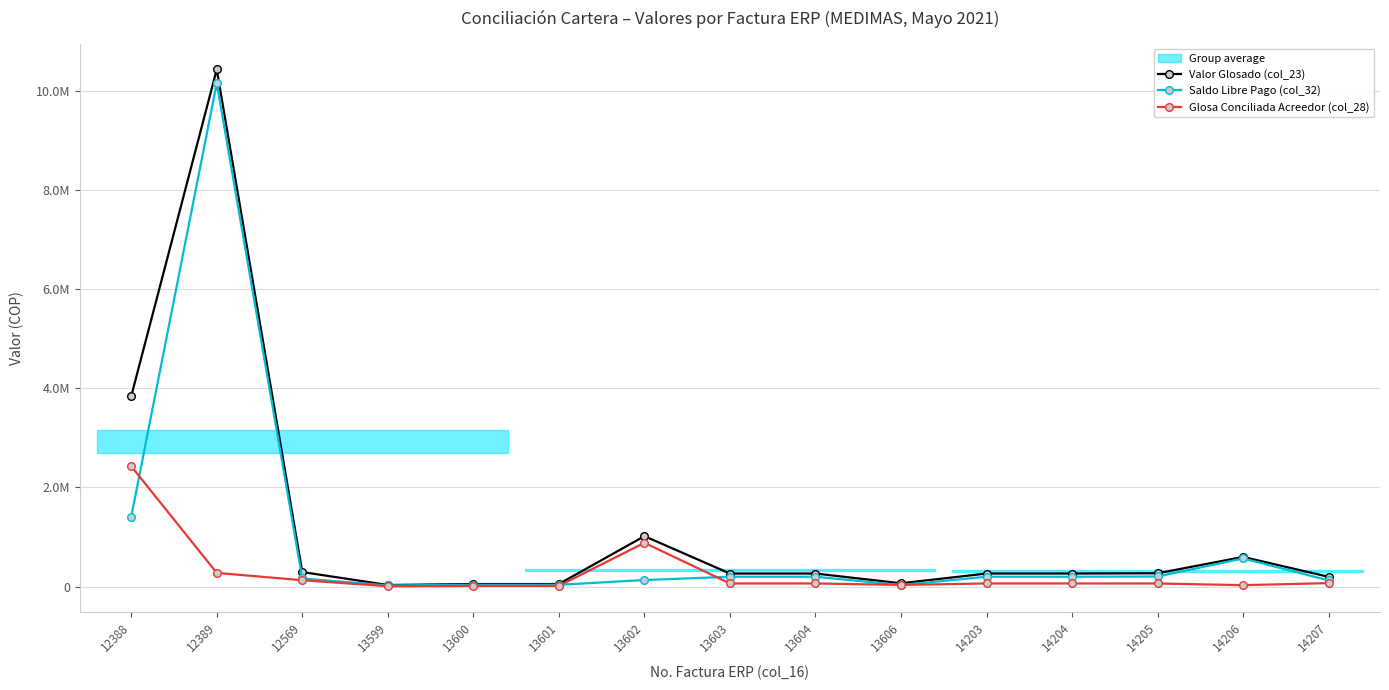

True or false: Glosa Conciliada Acreedor (col_28) and Valor Glosado (col_23) intersect in this chart.

False